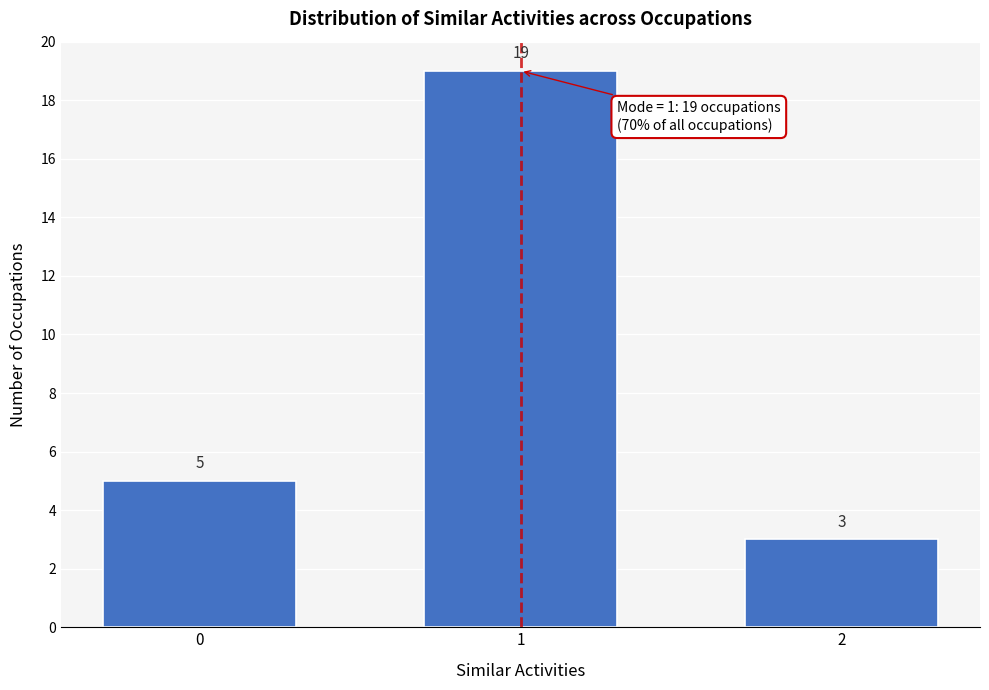

Reading left to right, transcribe all the data shown in this chart.

0=5	1=19	2=3